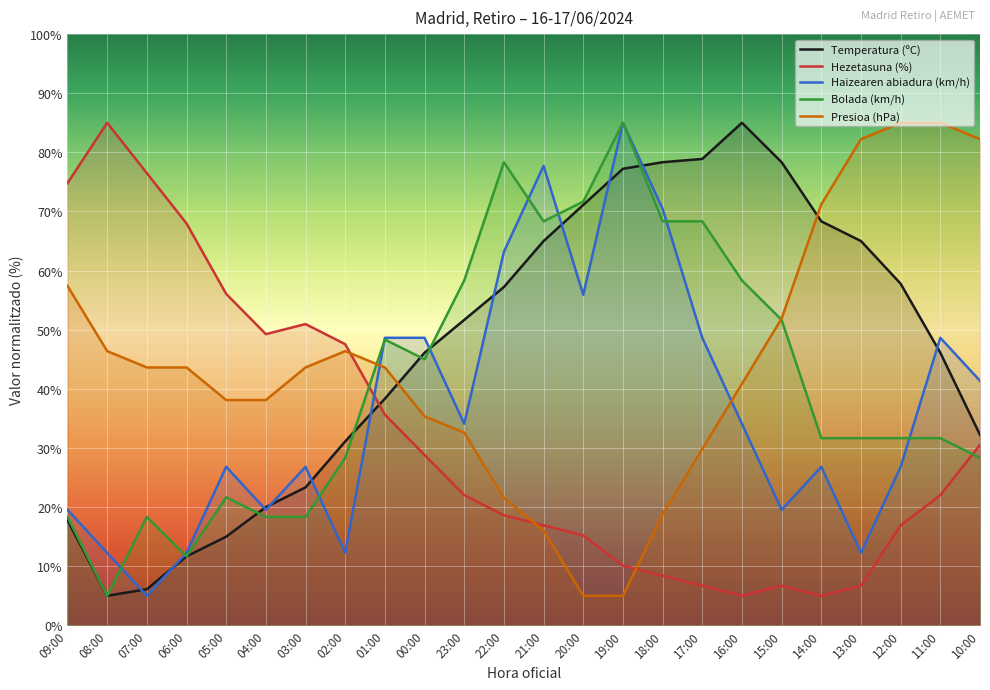

What is the approximate value of Temperatura (ºC) at 18:00?

78.3